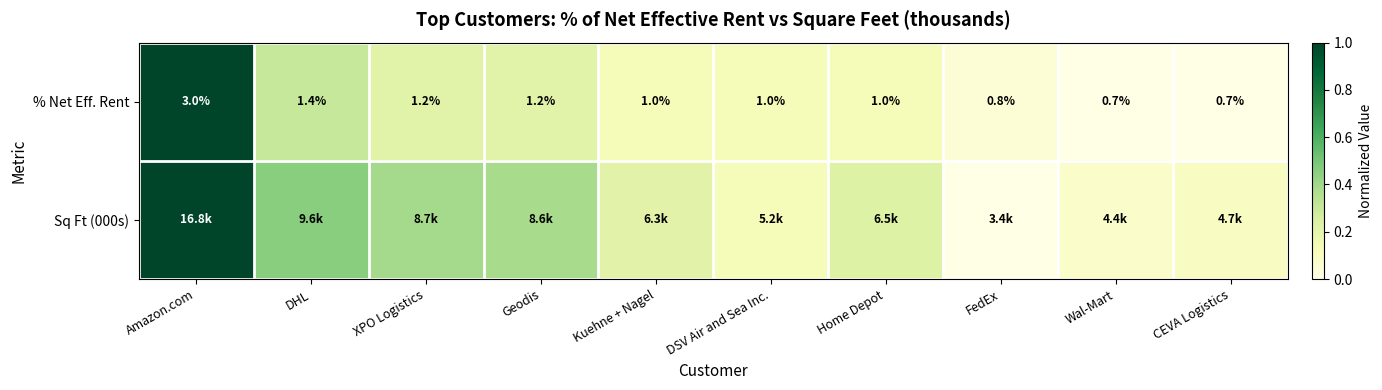

Which series changed the most between XPO Logistics and CEVA Logistics?

Sq Ft (000s)